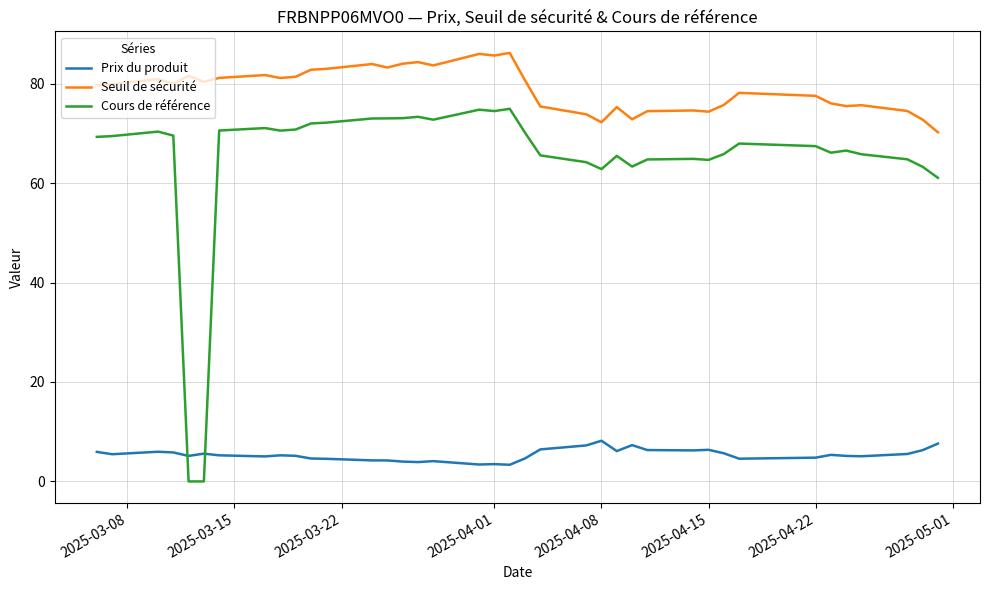

Reading left to right, what are all the values shown in this chart?

Prix du produit: 5.9	5.5	5.5	6.0	5.8	5.1	5.6	5.2	5.0	5.2	5.2	4.6	4.5	4.2	4.2	4.0	3.9	4.1	3.4	3.5	3.4	4.6	6.4	7.2	8.2	6.1	7.3	6.3	6.2	6.4	5.7	4.6	4.8	5.3	5.1	5.1	5.5	6.3	7.6
Seuil de sécurité: 79.7	79.9	79.9	80.9	80.0	81.6	80.4	81.2	81.7	81.1	81.4	82.8	83.0	84.0	83.2	84.0	84.3	83.7	86.0	85.7	86.2	80.7	75.4	73.8	72.2	75.3	72.8	74.5	74.6	74.4	75.7	78.2	77.6	76.0	75.5	75.7	74.5	72.8	70.2
Cours de référence: 69.3	69.5	69.5	70.4	69.6	0.0	0.0	70.6	71.1	70.6	70.8	72.0	72.2	73.0	73.0	73.1	73.3	72.8	74.8	74.5	75.0	70.1	65.6	64.2	62.8	65.5	63.3	64.8	64.9	64.7	65.8	68.0	67.4	66.1	66.5	65.8	64.8	63.3	61.1